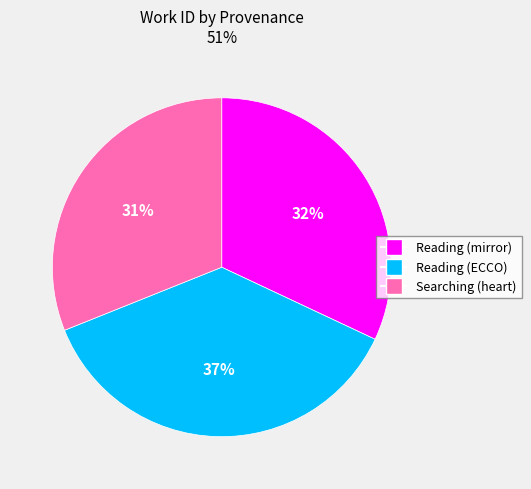

Is there any slice that represents more than half of the pie?

No